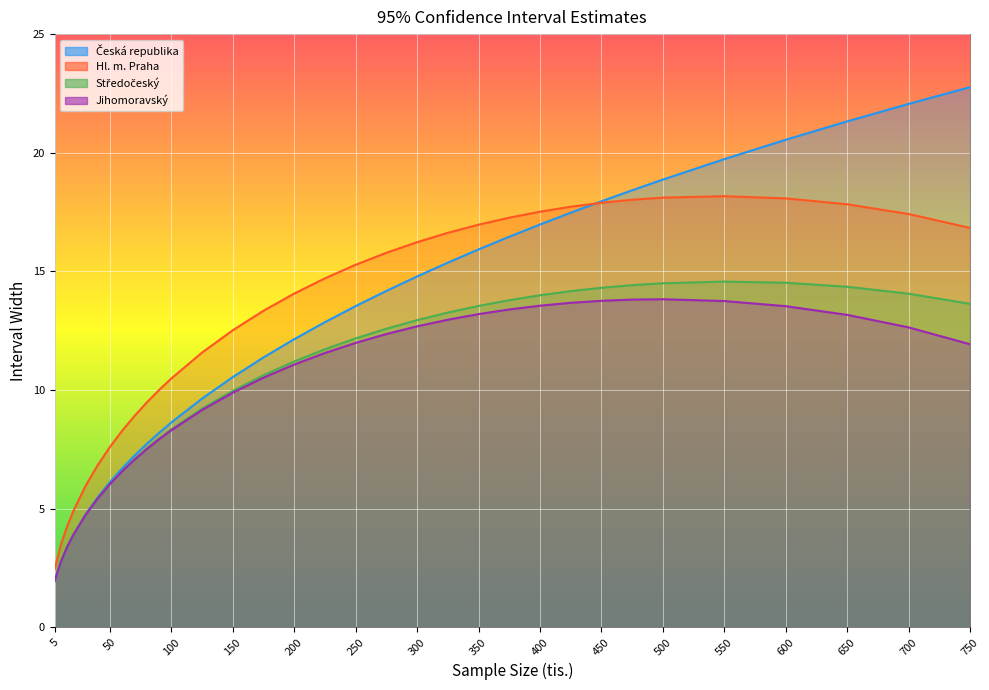

Reading left to right, extract all data points from this chart.

Česká republika: 1.9	2.7	3.4	3.9	4.7	5.5	6.1	6.7	7.2	7.7	8.2	8.6	9.6	10.5	11.4	12.1	12.9	13.5	14.2	14.8	15.4	15.9	16.5	17.0	17.5	18.0	18.4	18.9	19.7	20.5	21.3	22.1	22.8
Hl. m. Praha: 2.5	3.5	4.2	4.9	5.9	6.8	7.6	8.3	8.9	9.5	10.0	10.5	11.6	12.5	13.3	14.1	14.7	15.3	15.8	16.2	16.6	17.0	17.3	17.5	17.7	17.9	18.0	18.1	18.2	18.1	17.8	17.4	16.8
Středočeský: 2.0	2.8	3.4	3.9	4.7	5.4	6.0	6.6	7.1	7.5	8.0	8.3	9.2	10.0	10.6	11.2	11.7	12.2	12.6	12.9	13.3	13.5	13.8	14.0	14.2	14.3	14.4	14.5	14.6	14.5	14.4	14.1	13.6
Jihomoravský: 2.0	2.8	3.4	3.9	4.7	5.4	6.0	6.6	7.1	7.5	7.9	8.3	9.2	9.9	10.5	11.1	11.6	12.0	12.4	12.7	13.0	13.2	13.4	13.6	13.7	13.8	13.8	13.8	13.8	13.5	13.2	12.6	11.9